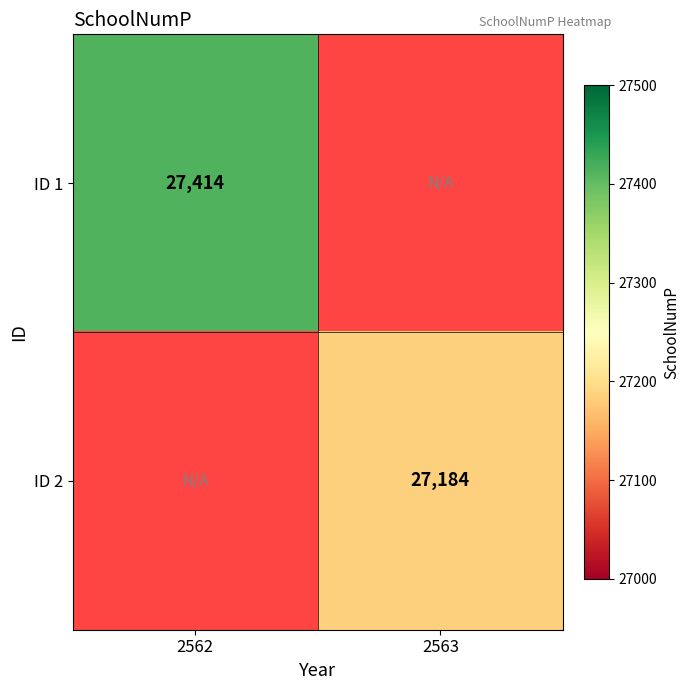

Is it true that ID 1 equals 27414 at 2562?

True